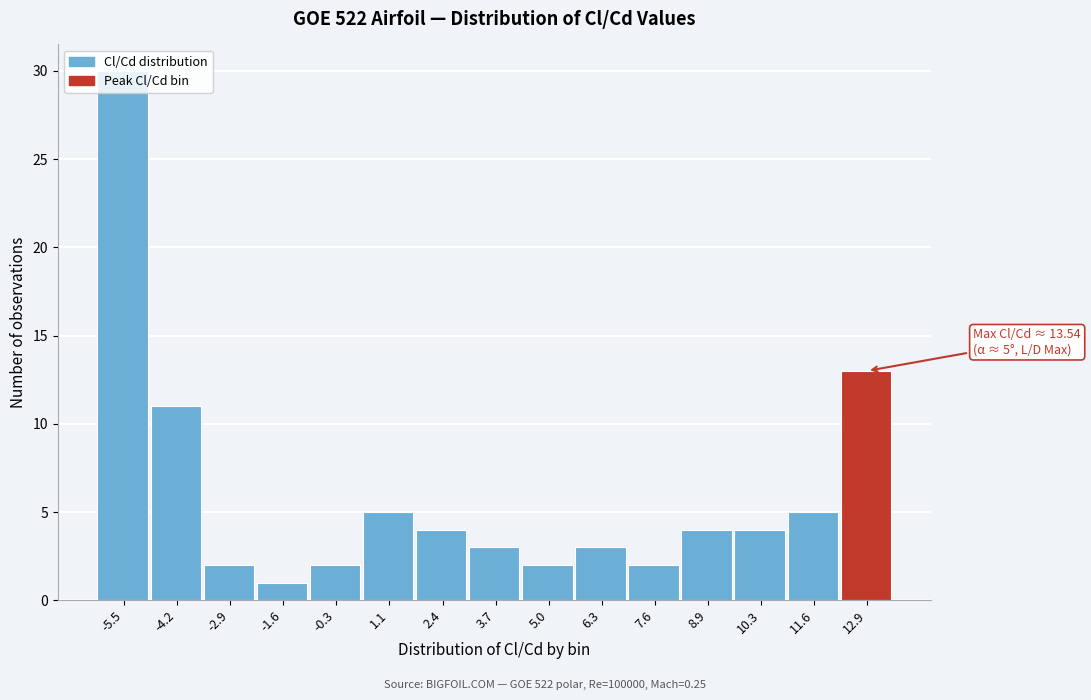

Which range on the x-axis has the tallest bar?

-6.2 to -4.8